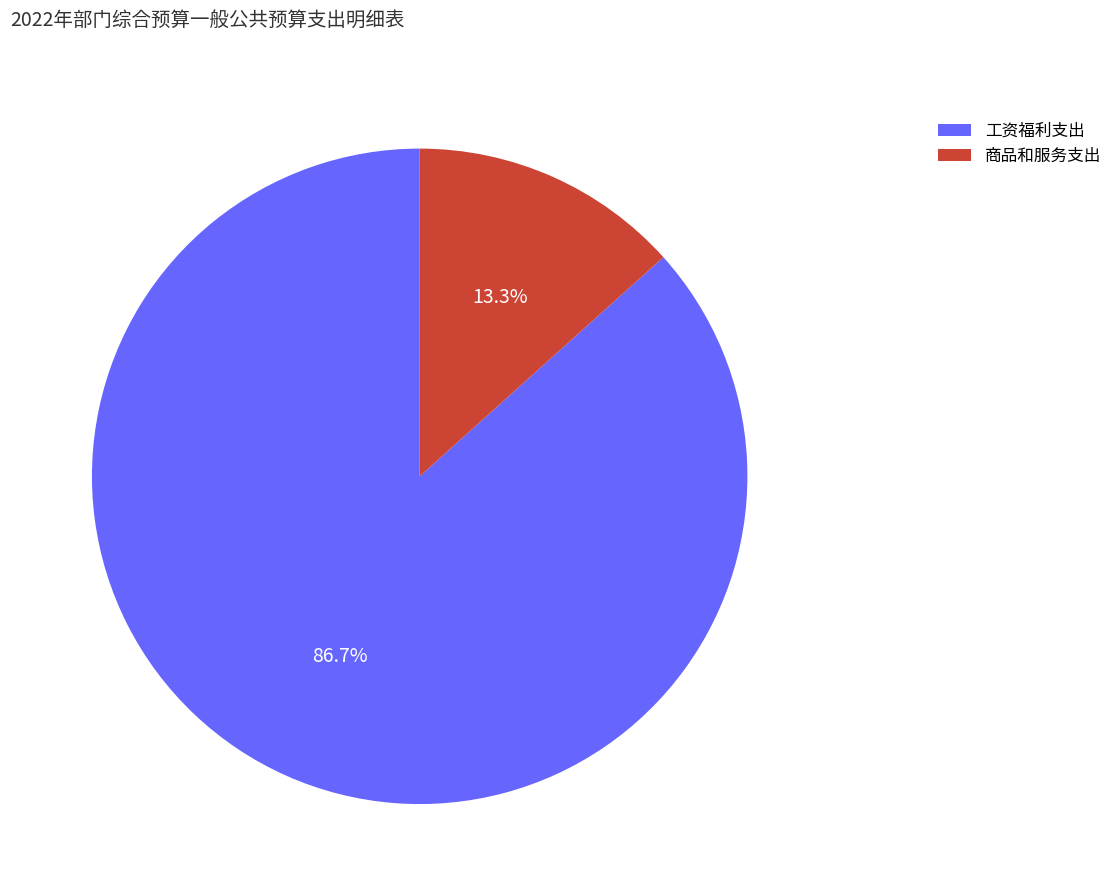

Count the number of slices in the pie.

2